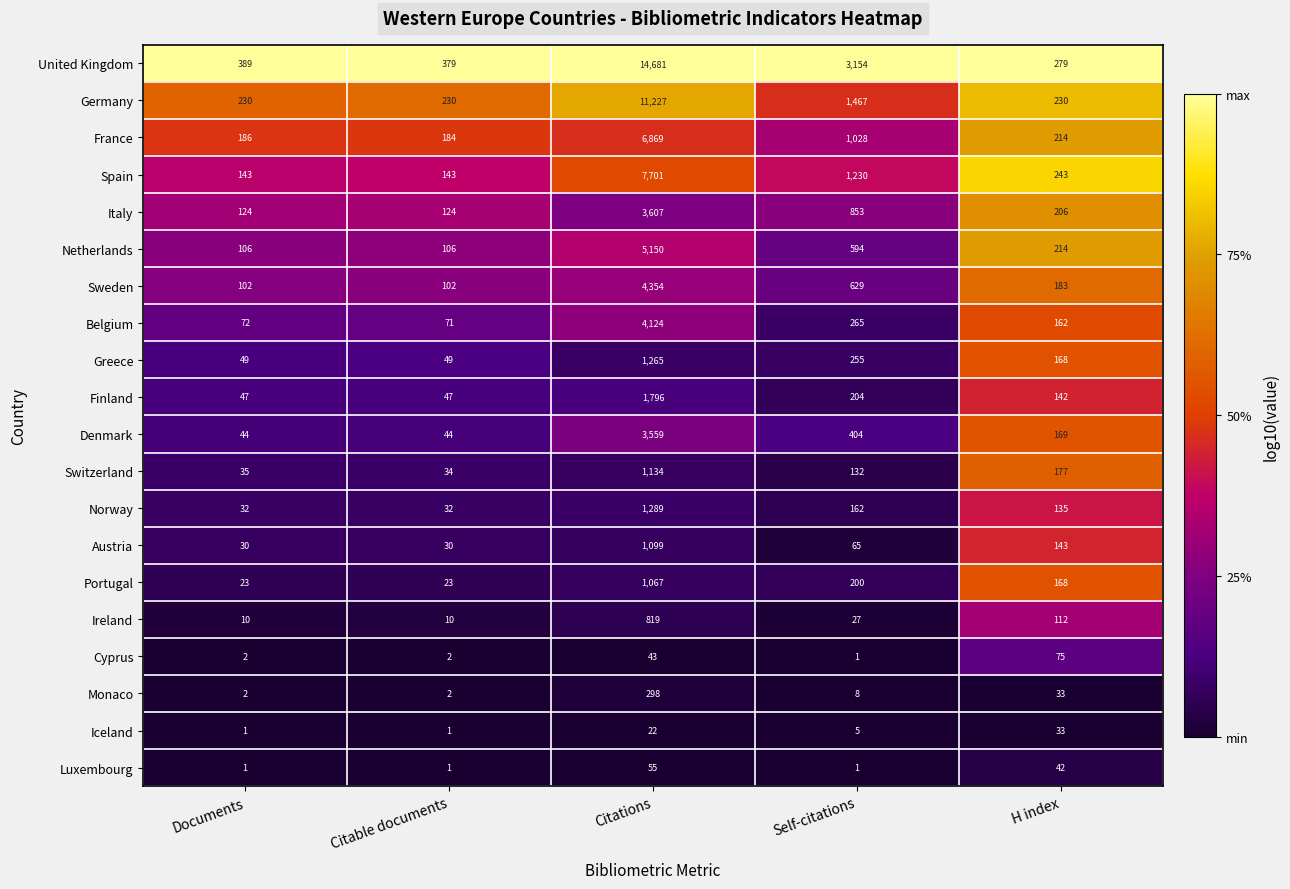

Count the number of data series in this chart.

20